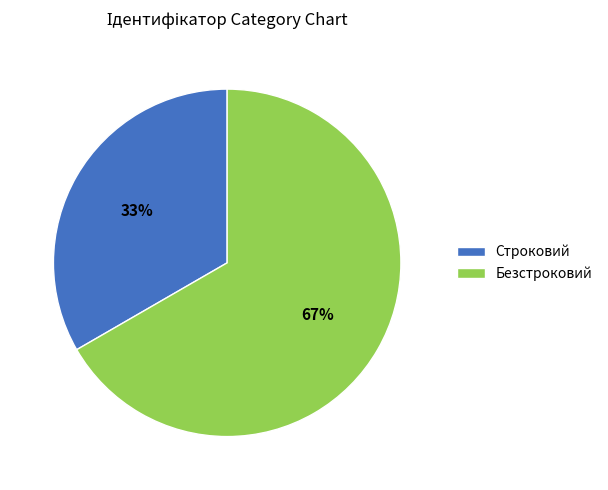

How many segments does this pie chart have?

2